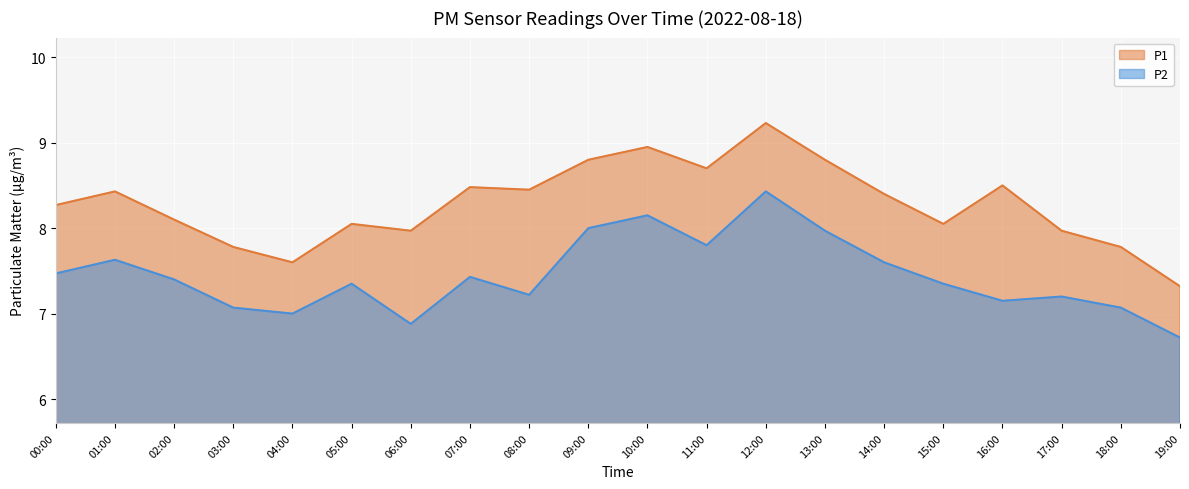

Rank the series by their average value, from lowest to highest.

P2, P1